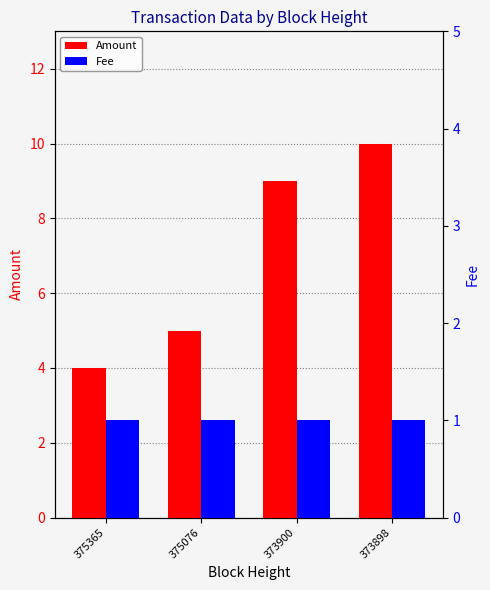

At which label is Fee closest to 1?

375365